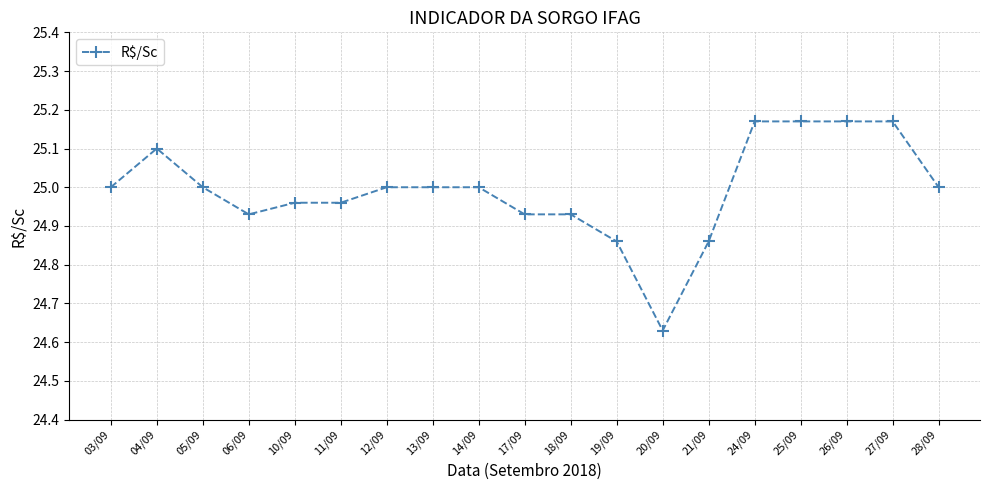

What is the label of the 9th point from the right?

18/09